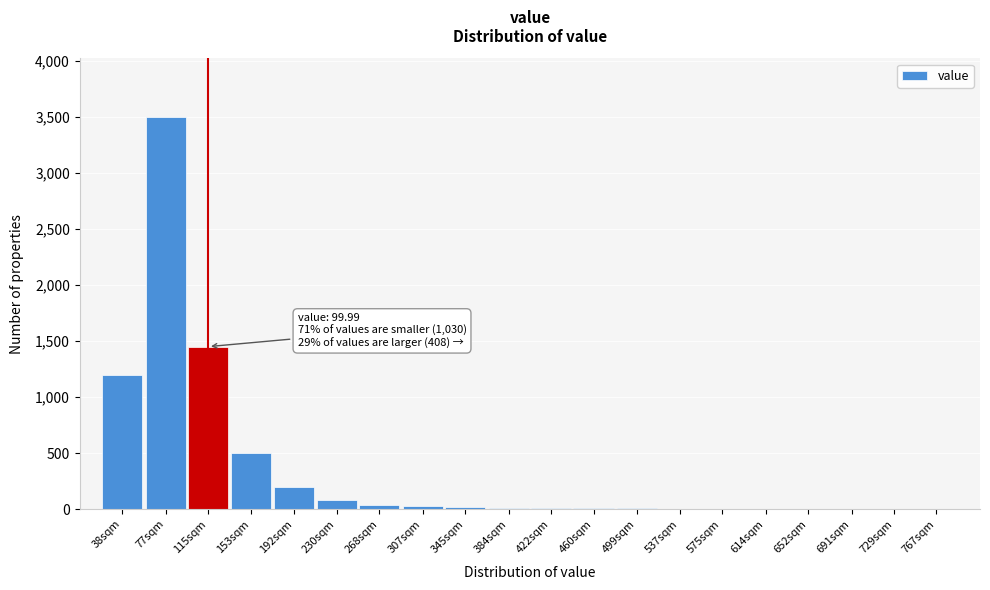

At which label is the value closest to 1750?

115sqm